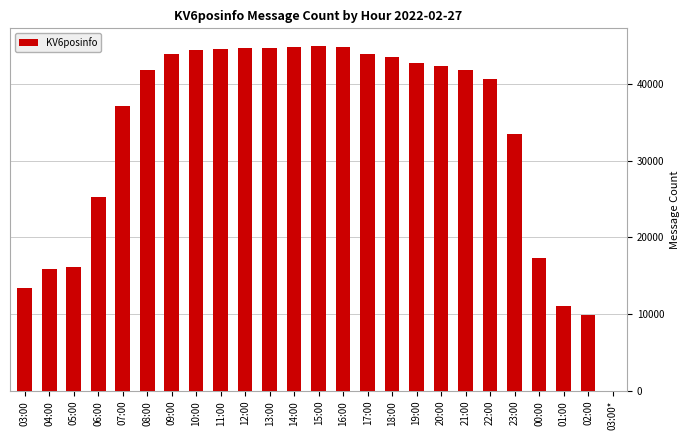

Where is the data nearest to the value 22481?

06:00